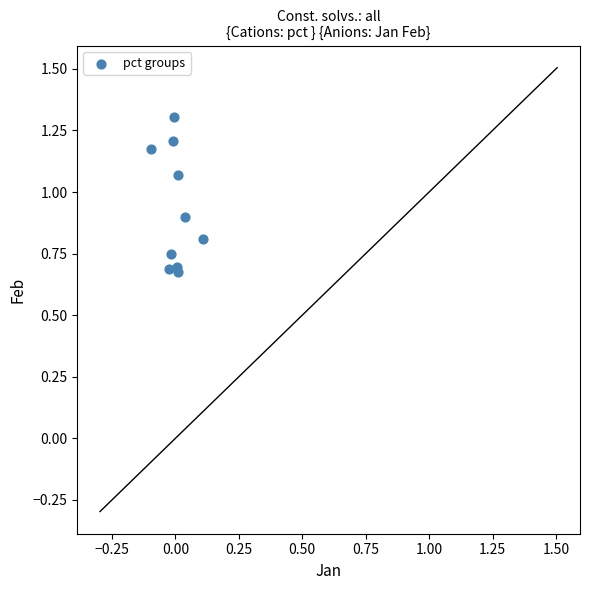

What is the average Y value?

0.9